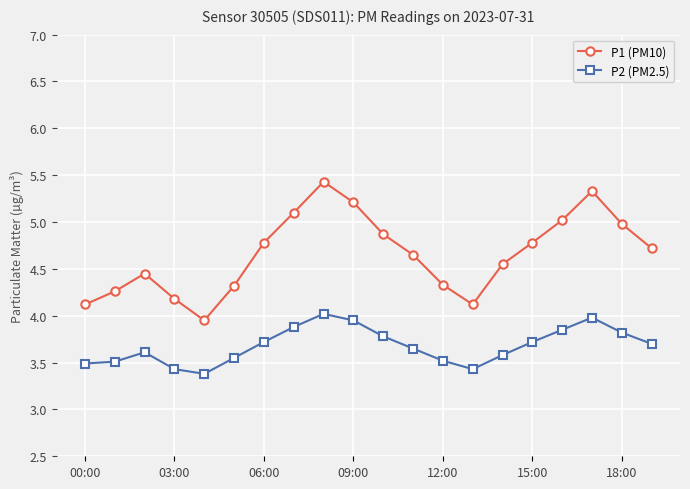

True or false: P2 (PM2.5) and P1 (PM10) cross at least once.

False